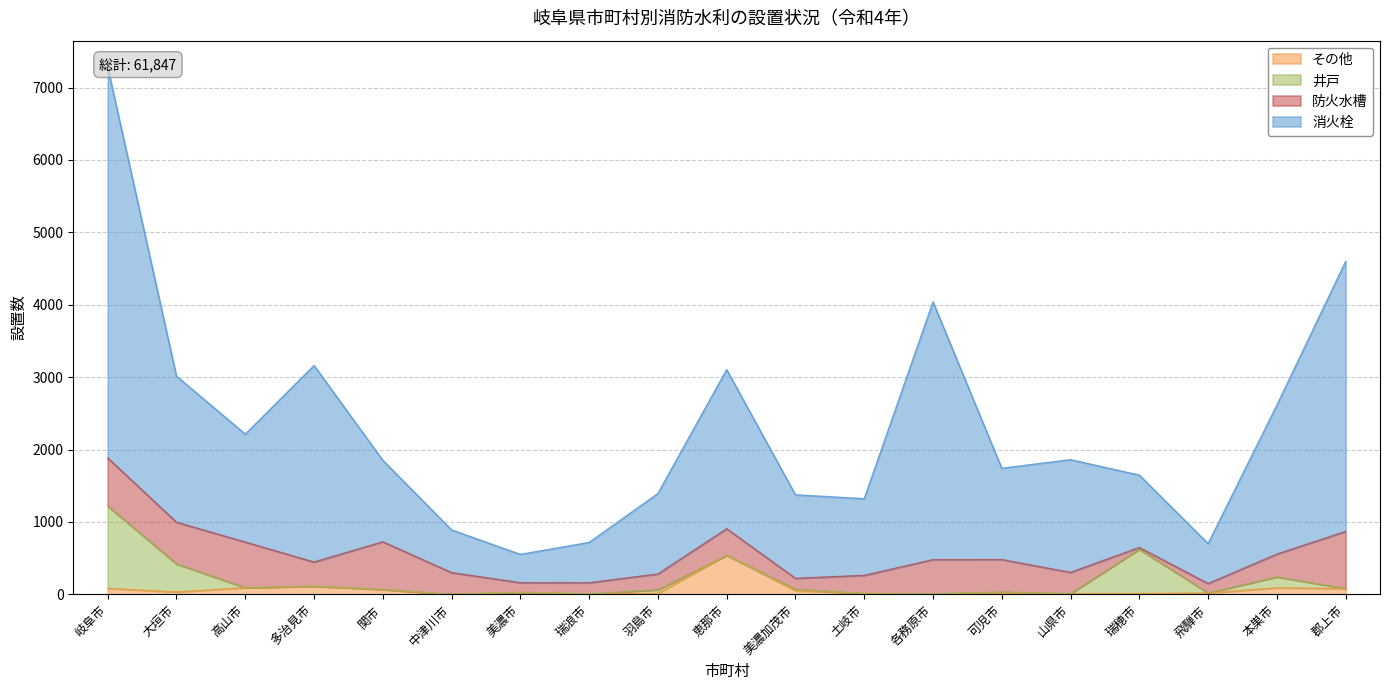

At which label does その他 reach its peak?

恵那市